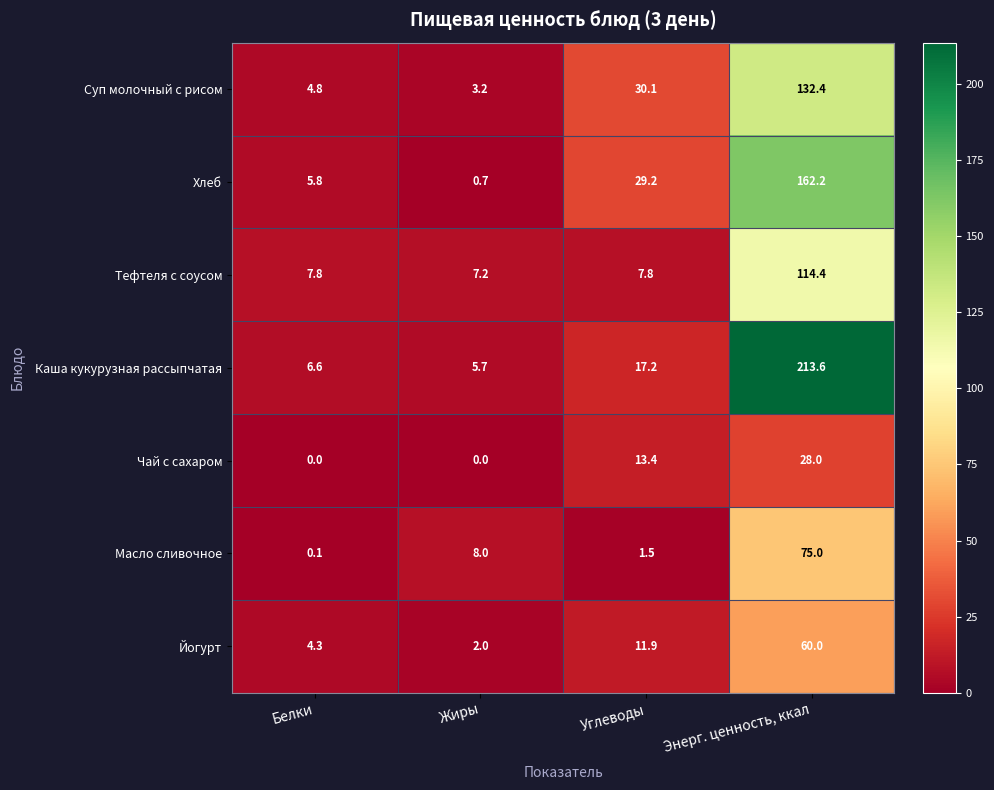

At Энерг. ценность, ккал, list the series in order from largest to smallest.

Каша кукурузная рассыпчатая, Хлеб, Суп молочный с рисом, Тефтеля с соусом, Масло сливочное, Йогурт, Чай с сахаром